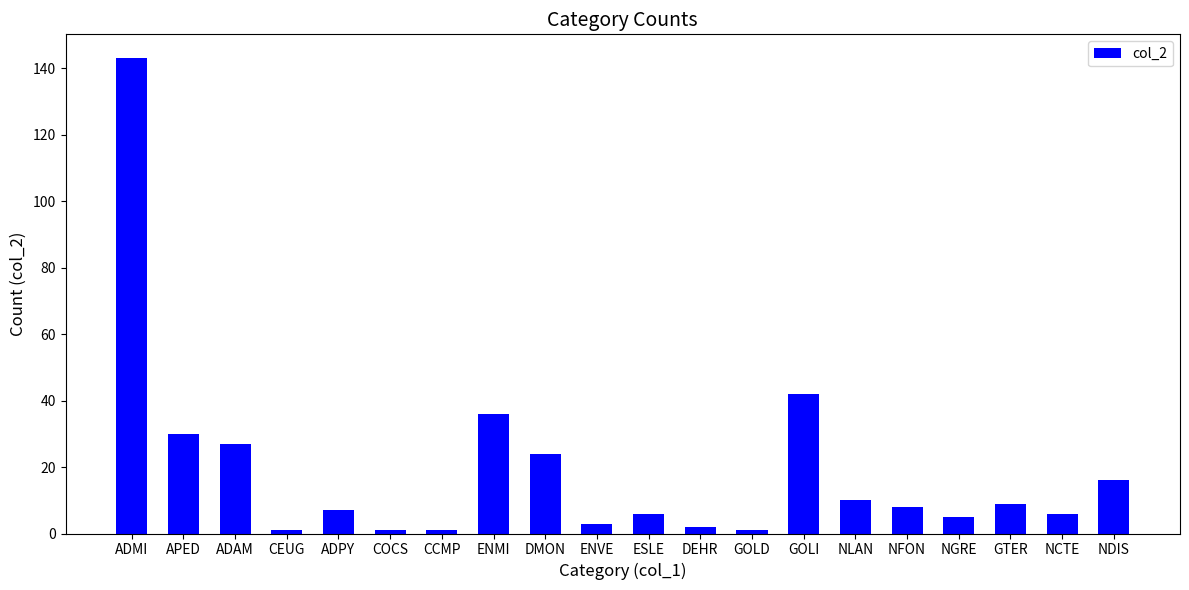

Where does the data first go above 8?

ADMI